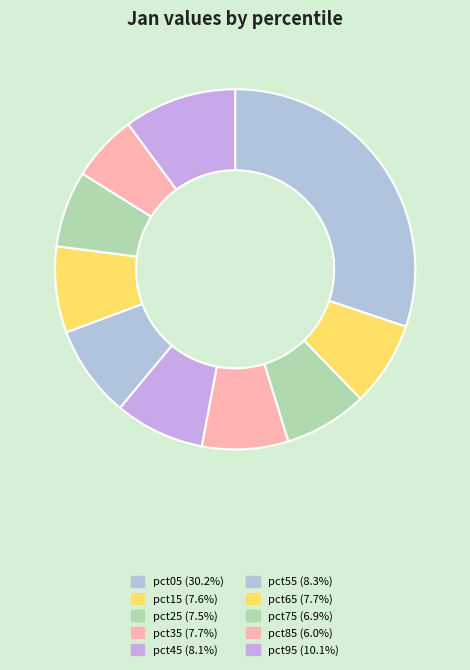

Is it true that pct95 is 1% of the pie?

False